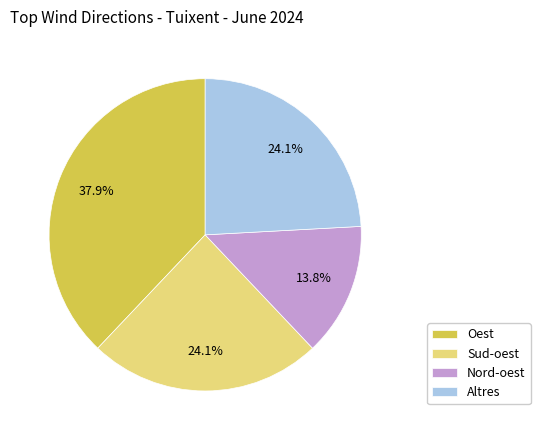

To the nearest percent, what portion does Oest represent?

38%